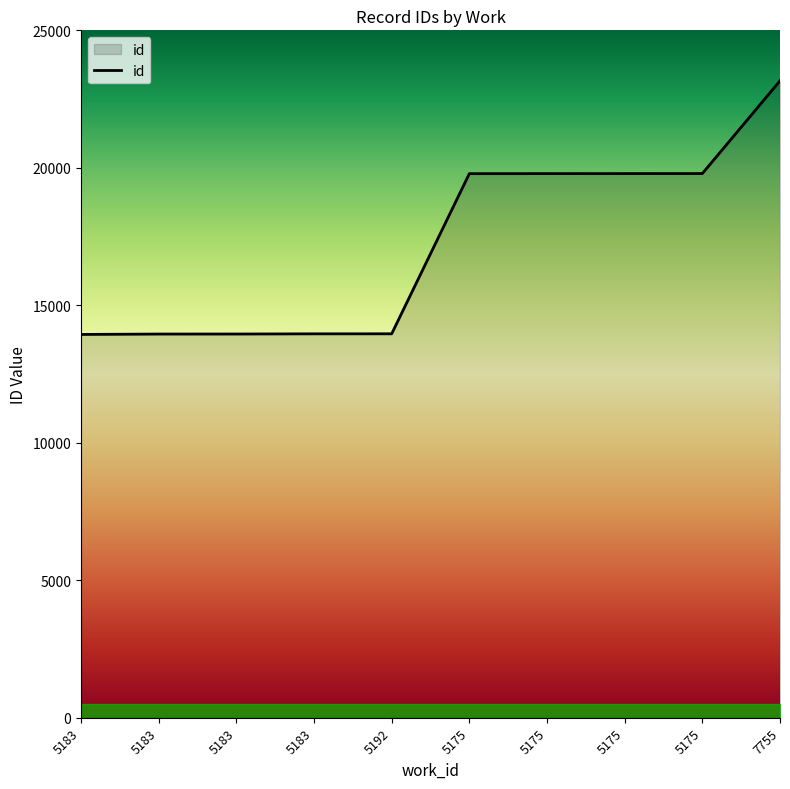

What is the difference between the values at 7755 and 5192?

9202